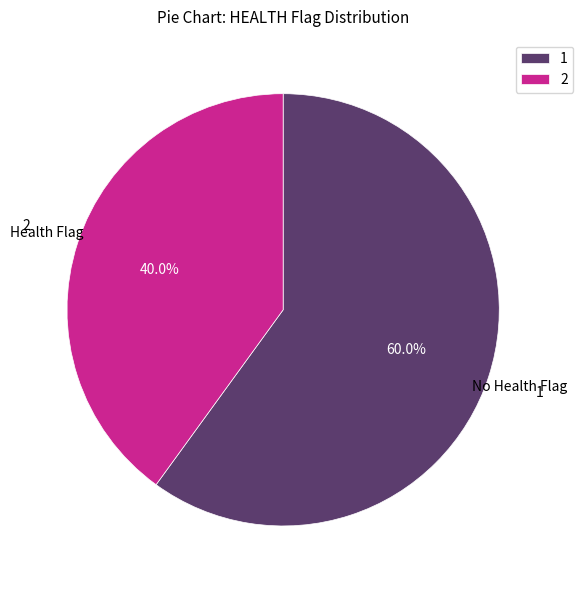

What is the largest slice in the pie chart?

1